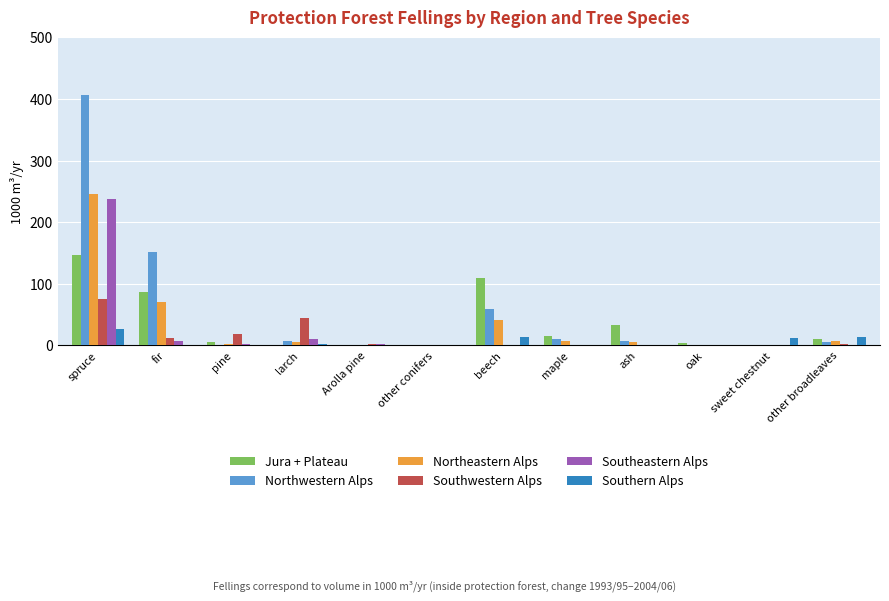

The value of Jura + Plateau at ash is 12. True or false?

False